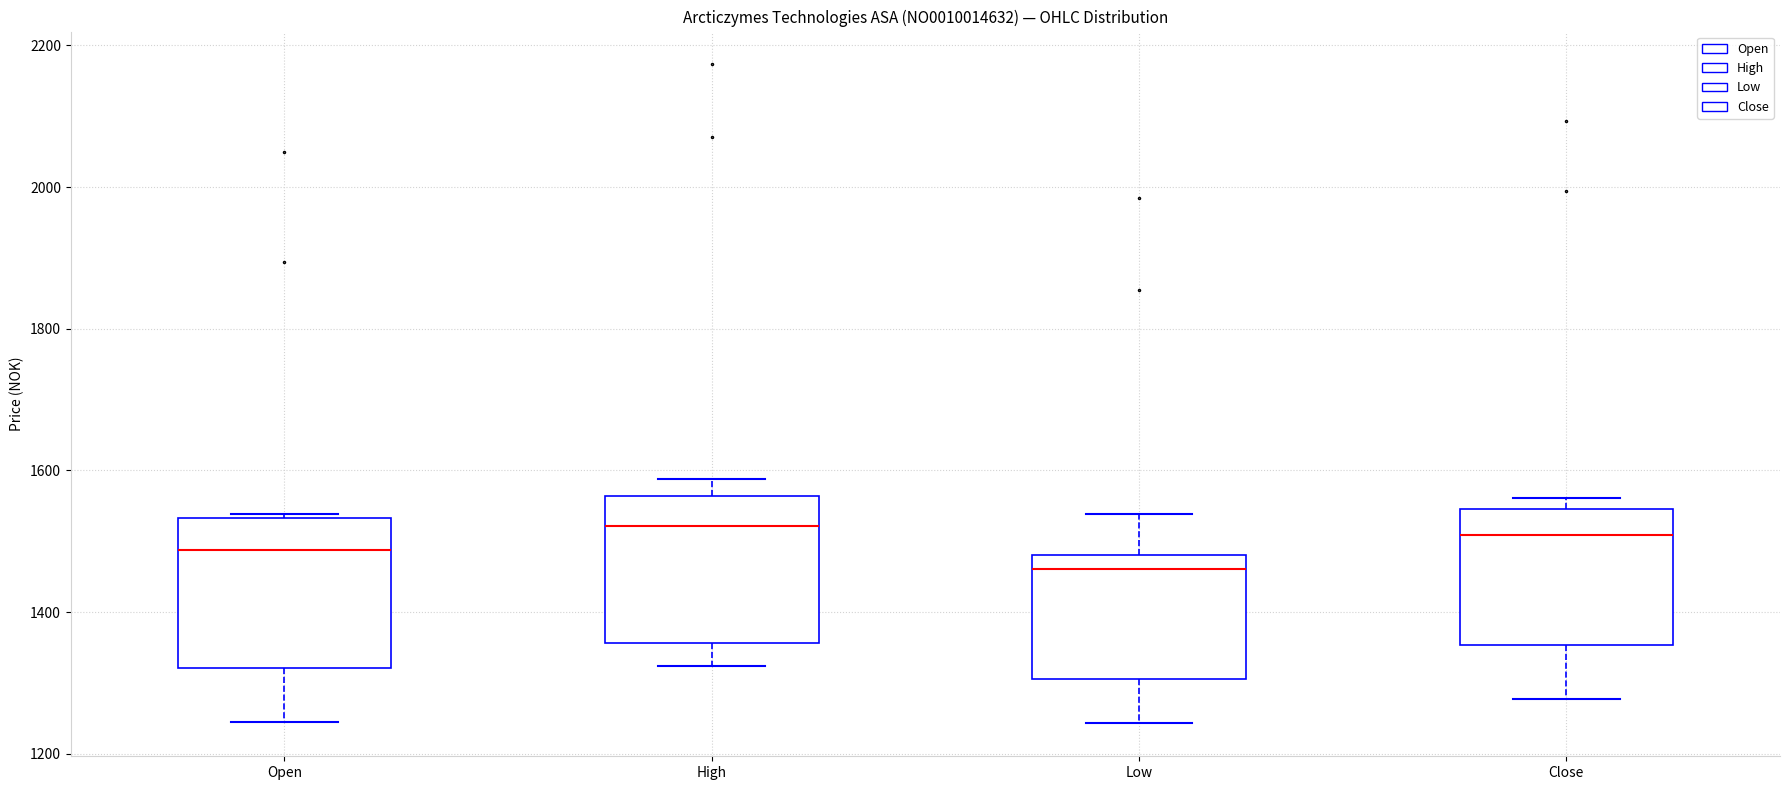

Reading left to right, transcribe this box plot: for each box, give where its median line is, the range the box spans, and where its two whiskers end, as read against the y-axis. The values are not printed on the chart, so give them approximately, as read against the axis.

Open: median 1480, box 1320 to 1540, whiskers 1240 to 1540 (just above the box's upper edge)
High: median 1520, box 1360 to 1560, whiskers 1320 to 1580
Low: median 1460, box 1300 to 1480, whiskers 1240 to 1540
Close: median 1500, box 1360 to 1540, whiskers 1280 to 1560